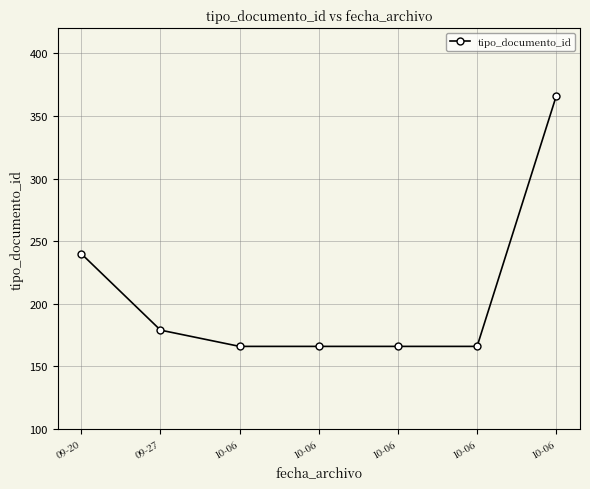

What value does the data have at 09-27, to the nearest 10?

180